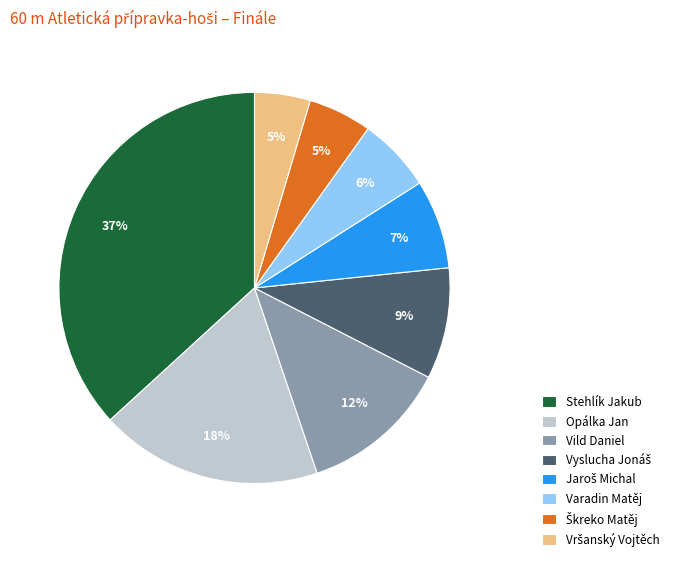

To the nearest percent, what portion does Opálka Jan represent?

18%